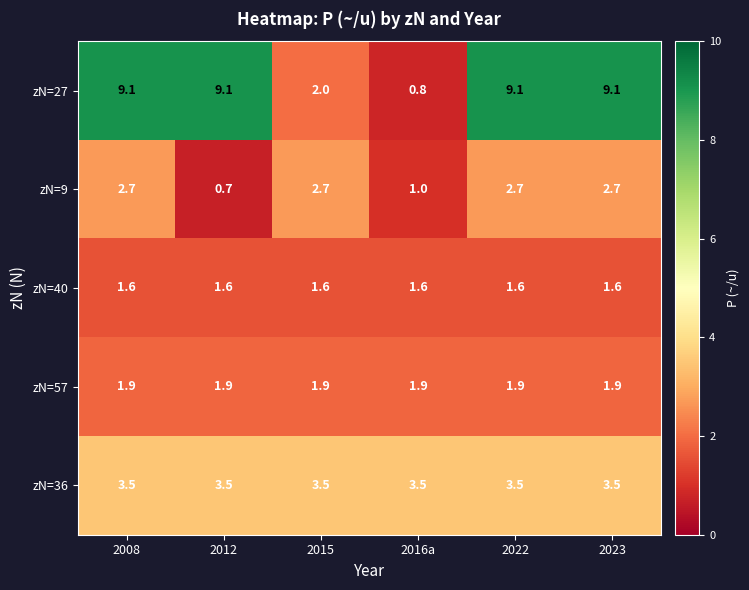

Which series has the widest spread of values?

zN=27